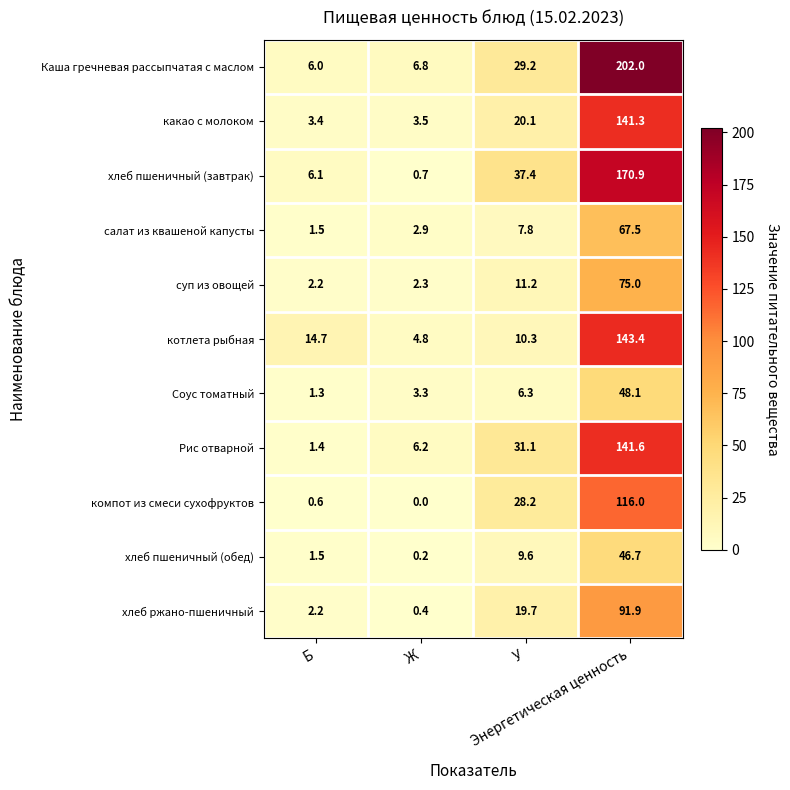

Which series has the largest range (max minus min)?

Каша гречневая рассыпчатая с маслом